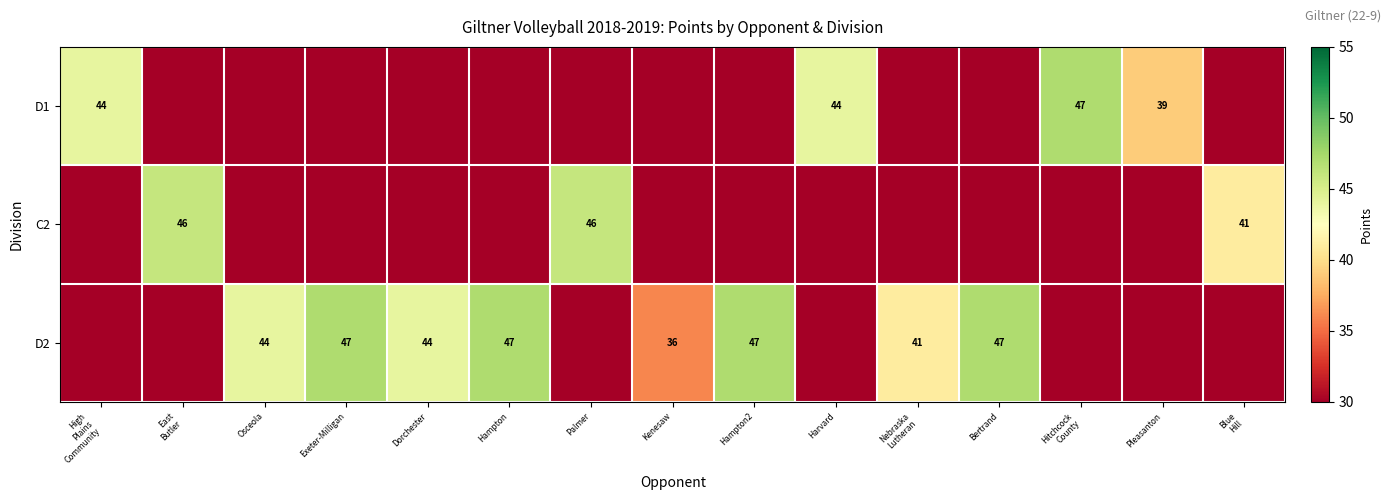

True or false: D1 has a value of 28 at Harvard.

False